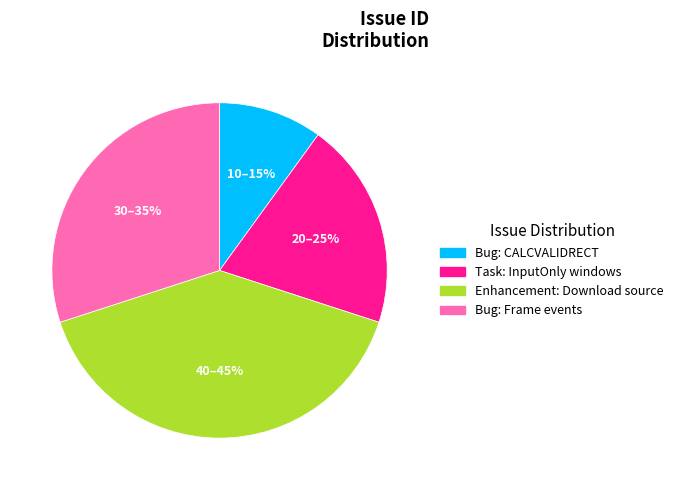

What is the ratio of the value at InputOnly windows to the value at No way to simply download source?

0.5